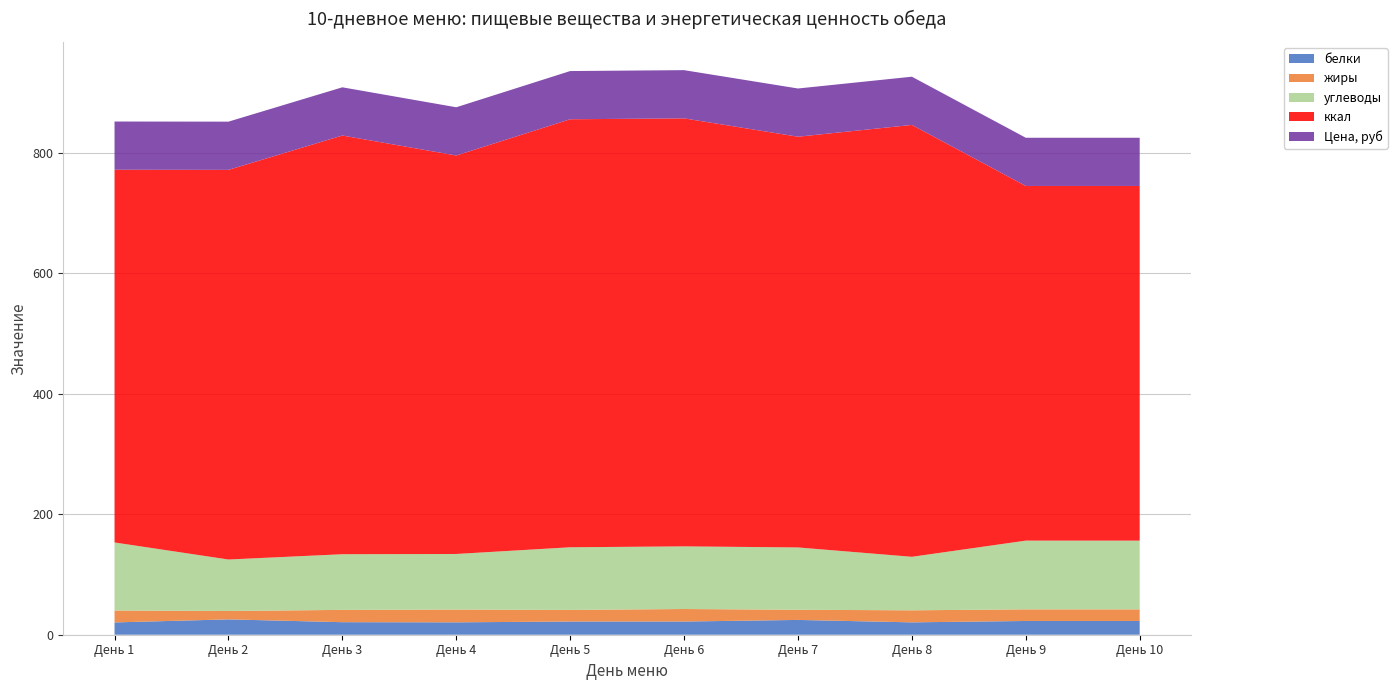

Reading left to right, transcribe all the data shown in this chart.

белки: 20.4	25.5	20.8	20.6	21.9	21.9	24.6	20.5	22.8	22.8
жиры: 19.8	13.9	20.4	21.2	19.3	20.8	16.9	20.0	19.3	19.3
углеводы: 112.9	85.4	92.3	92.2	103.9	103.9	103.4	88.8	114.0	114.0
ккал: 618.4	646.5	694.7	661.2	710.2	710.2	681.5	716.6	588.5	588.5
Цена, руб: 80.0	80.0	80.0	80.0	80.0	80.0	80.0	80.0	80.0	80.0